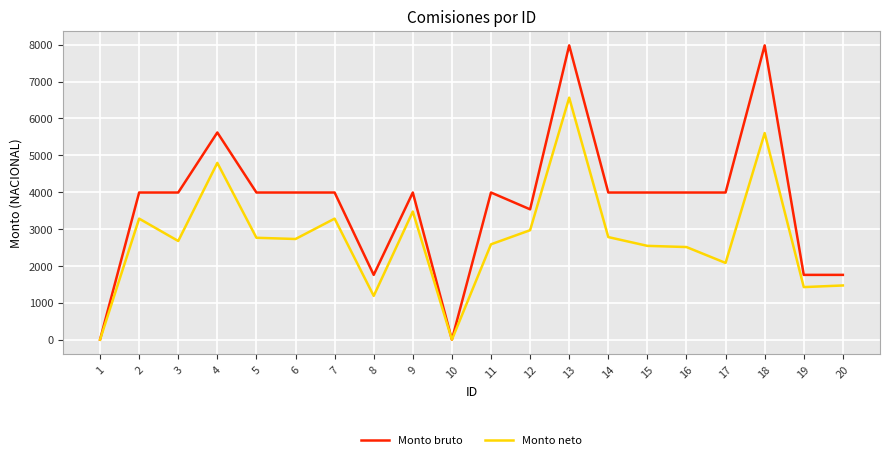

Does the chart display data point markers on the line(s)?

No